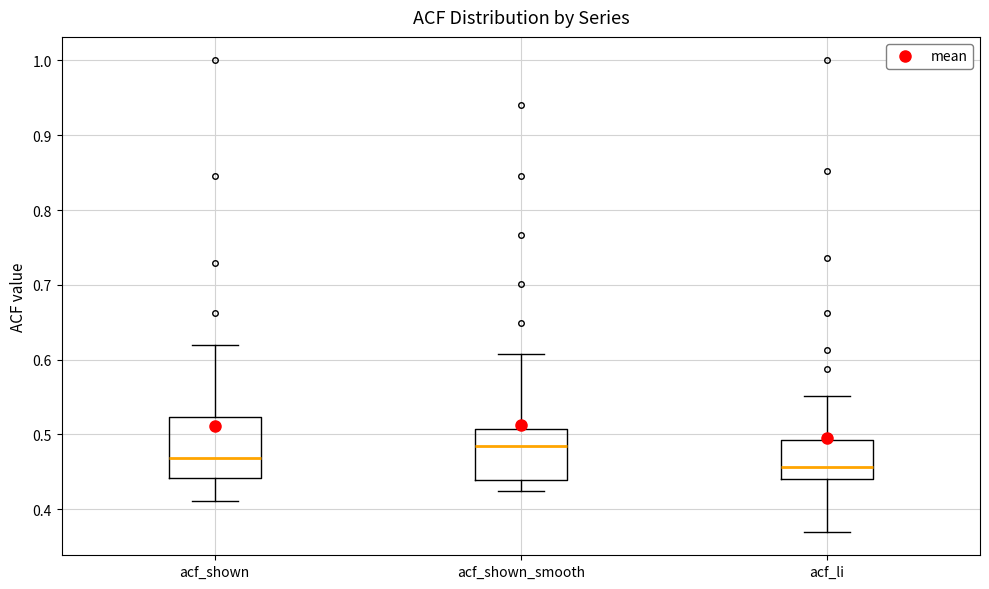

Comparing the boxes themselves (not the whiskers), which one is the tallest?

acf_shown